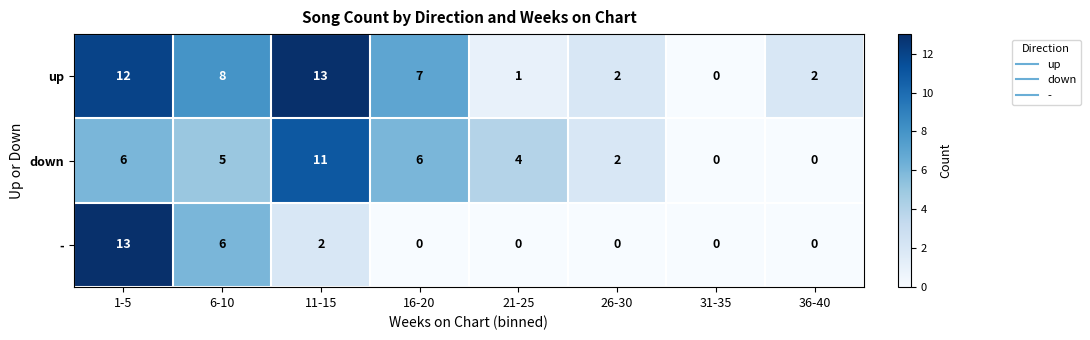

Reading right to left, list all the values displayed in this chart.

up: 36-40=2	31-35=0	26-30=2	21-25=1	16-20=7	11-15=13	6-10=8	1-5=12
down: 36-40=0	31-35=0	26-30=2	21-25=4	16-20=6	11-15=11	6-10=5	1-5=6
-: 36-40=0	31-35=0	26-30=0	21-25=0	16-20=0	11-15=2	6-10=6	1-5=13